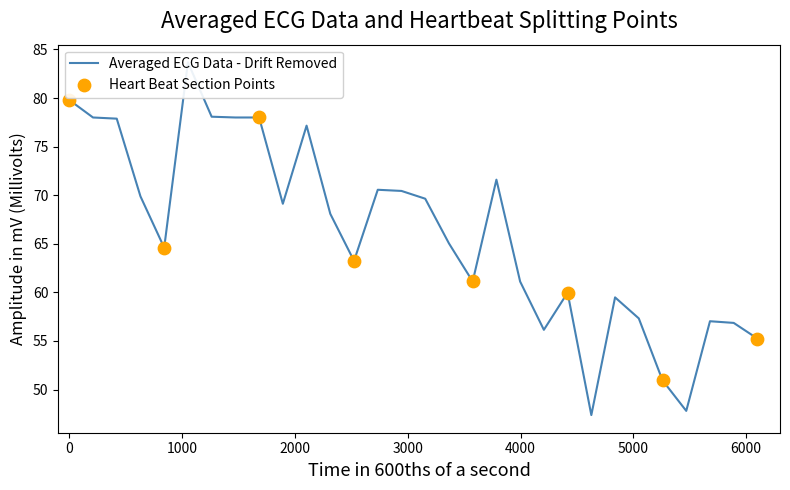

At how many categories does at least one series exceed 40?

30